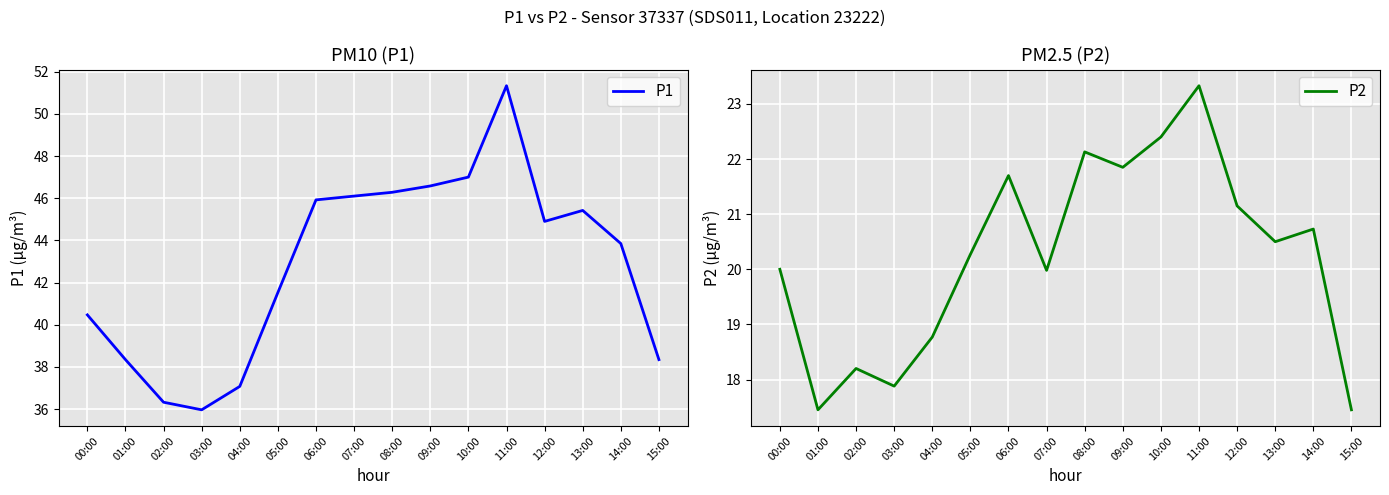

True or false: P1 has more than 1 interior local peaks.

True